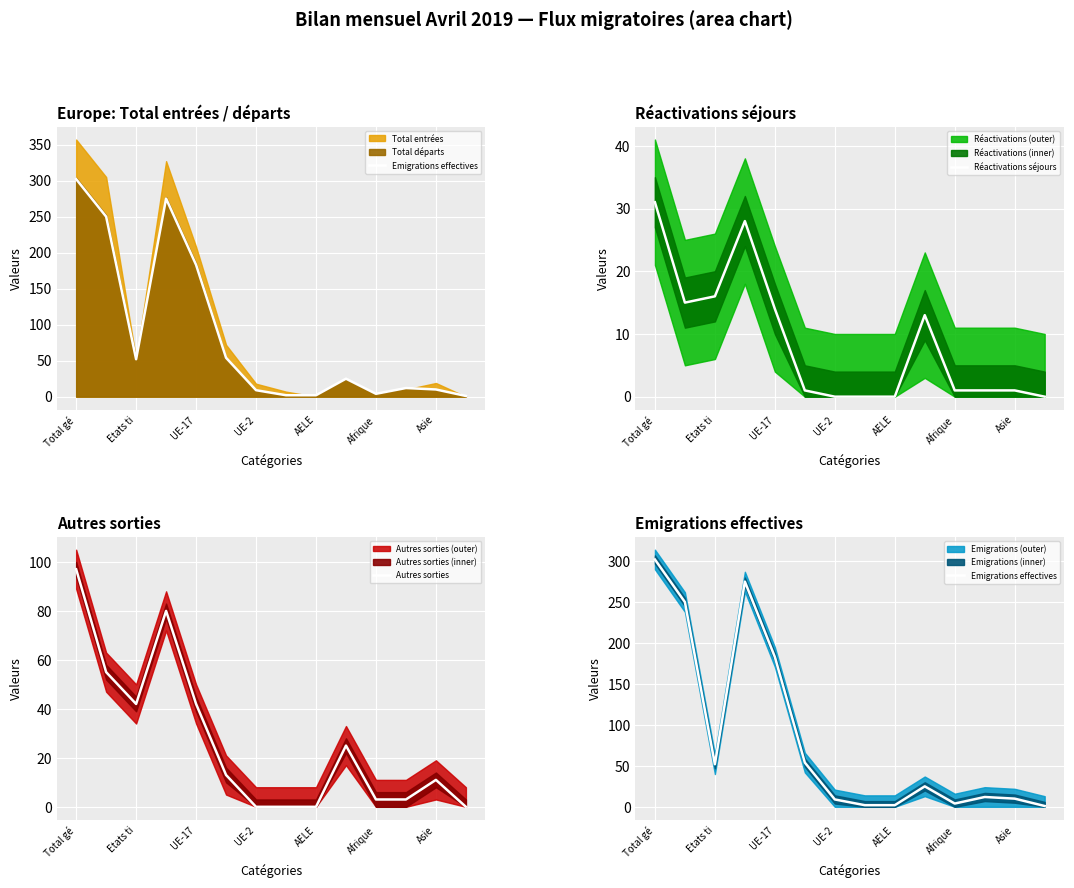

True or false: Réactivations séjours has a value of 1 at Asie.

True